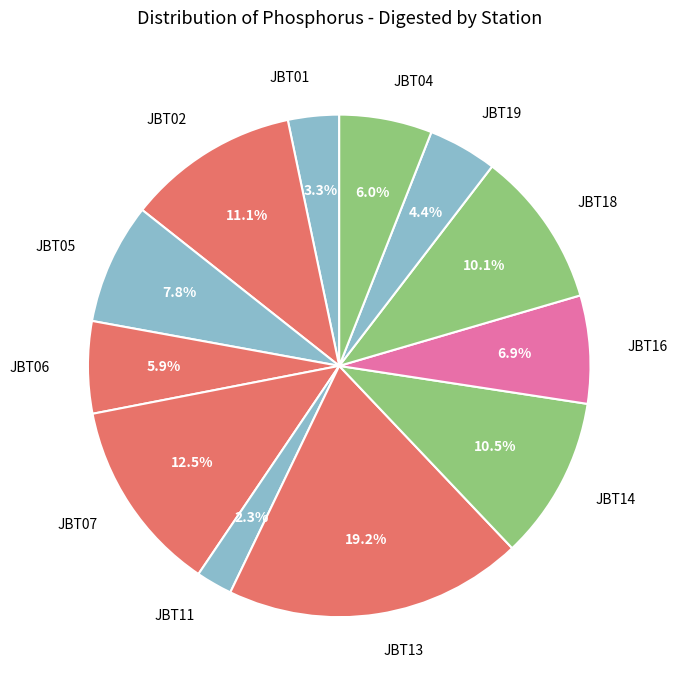

To the nearest percent, what is the average slice percentage?

8%